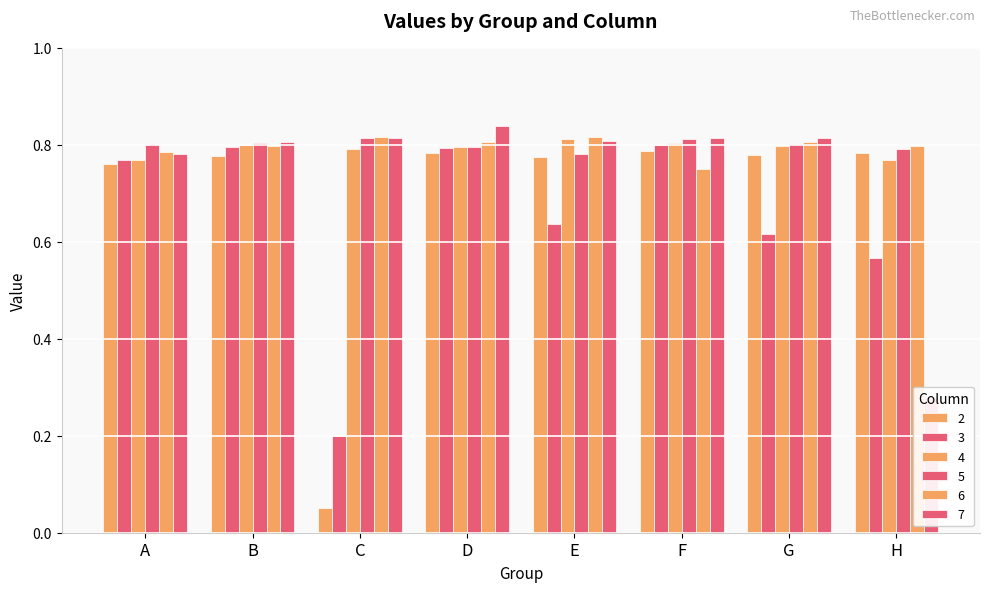

What is the sum of the 2 values at B and A?

1.5